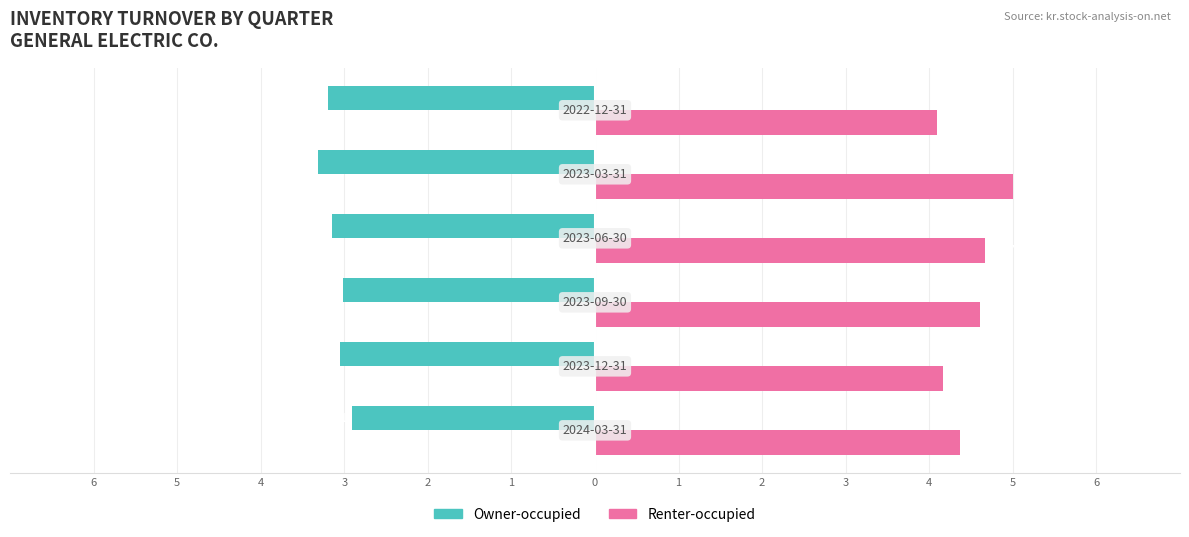

Reading left to right, what are all the values shown in this chart?

Owner-occupied: -2.9	-3.0	-3.0	-3.1	-3.3	-3.2
Renter-occupied: 4.4	4.2	4.6	4.7	5.0	4.1